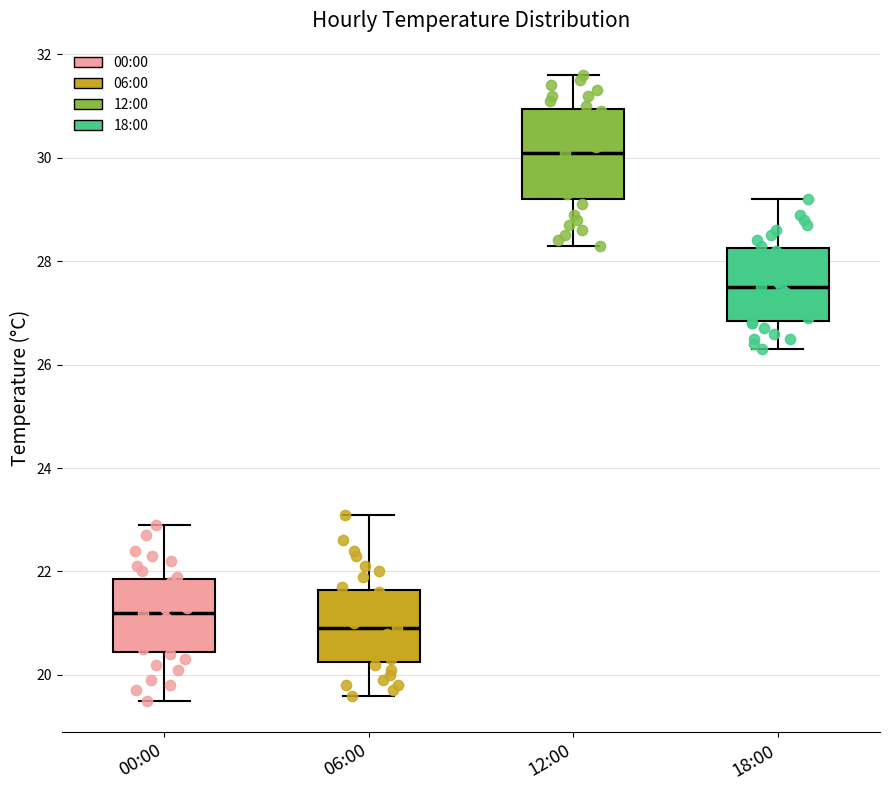

Which box has the highest median line?

12:00